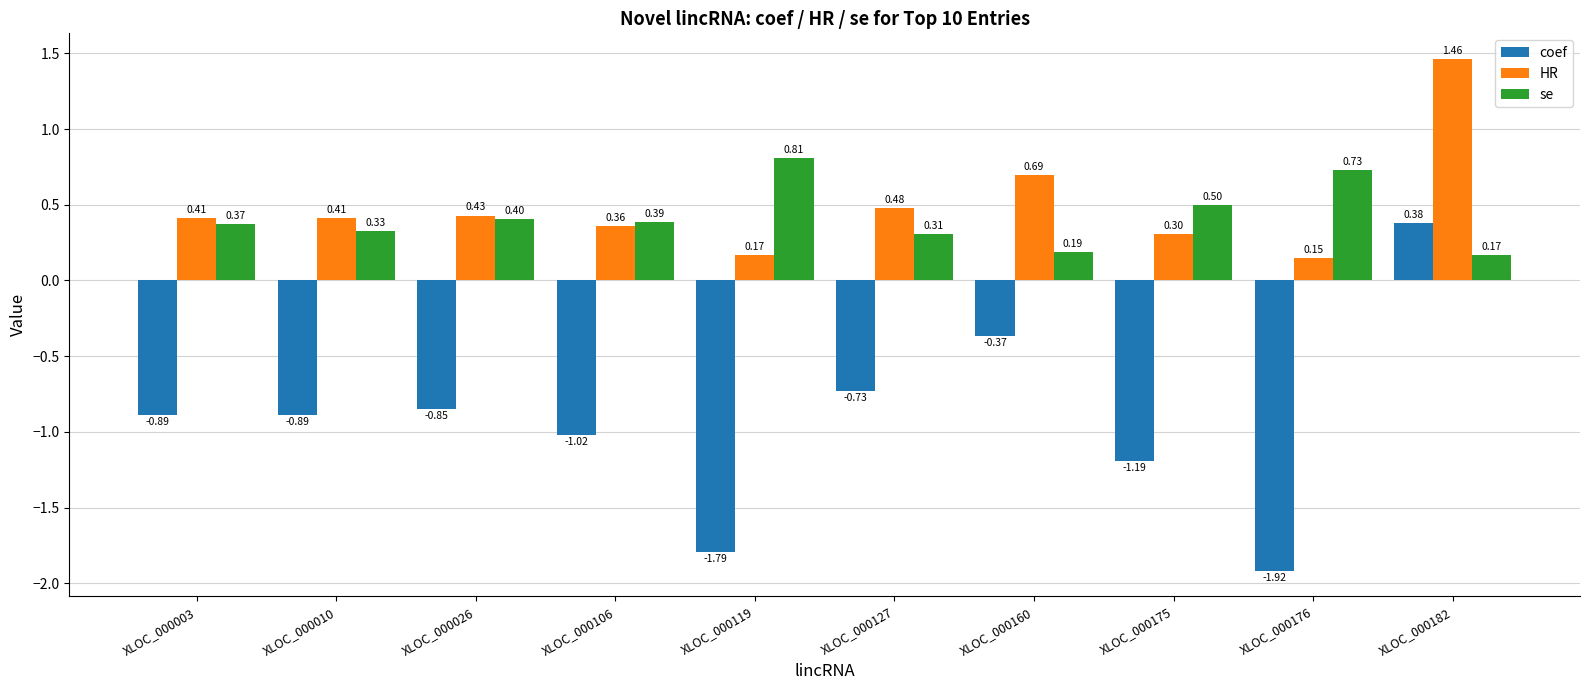

Where is se nearest to the value 0?

XLOC_000182